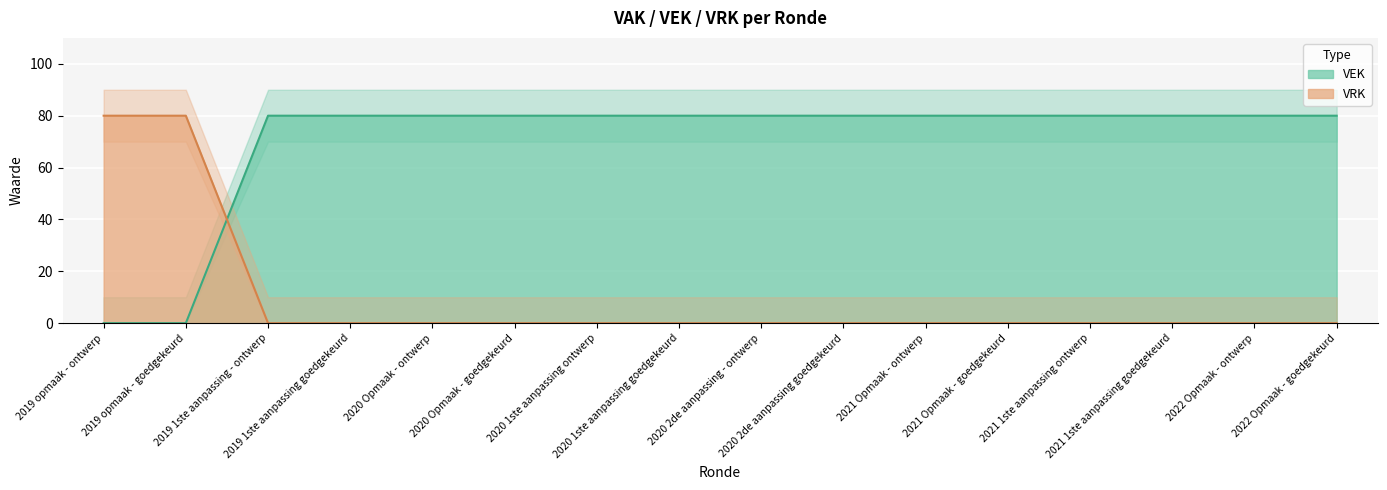

Where is VEK nearest to the value 40?

2019 opmaak - ontwerp